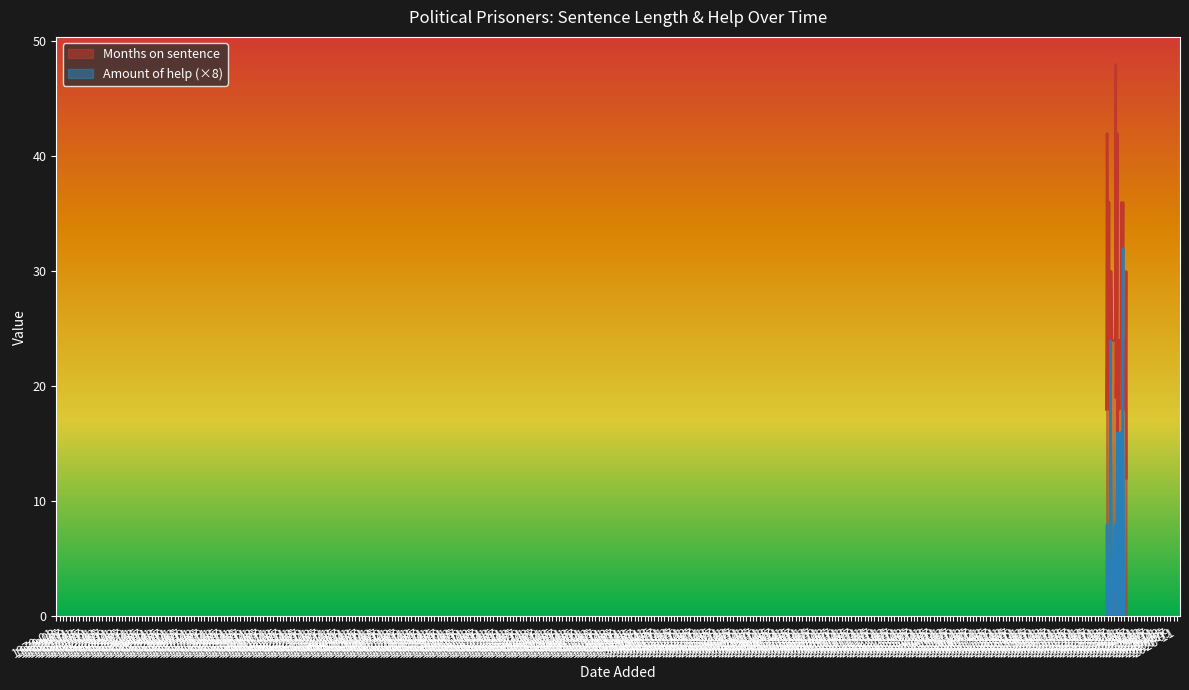

Which series changed the most between 2023-10-24 and 2024-01-21?

Months on sentence